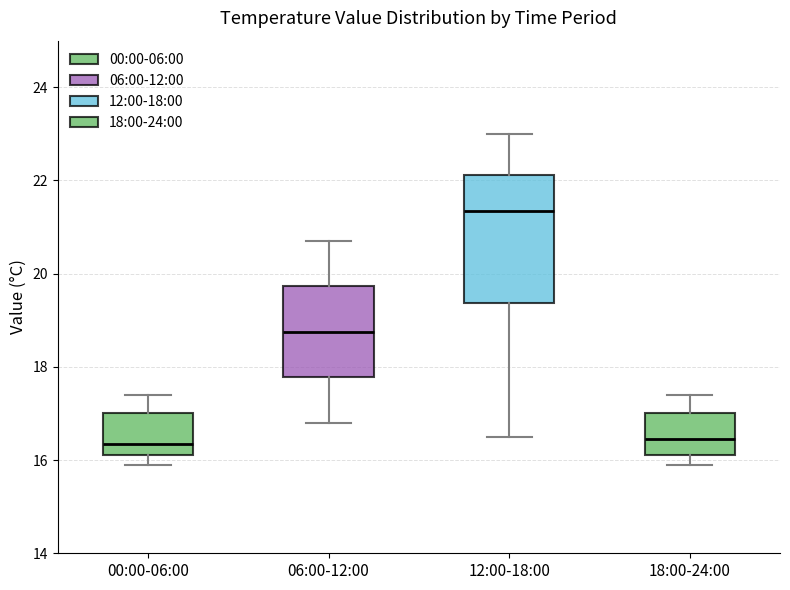

Which box is the tallest, from its lower edge to its upper edge?

12:00-18:00